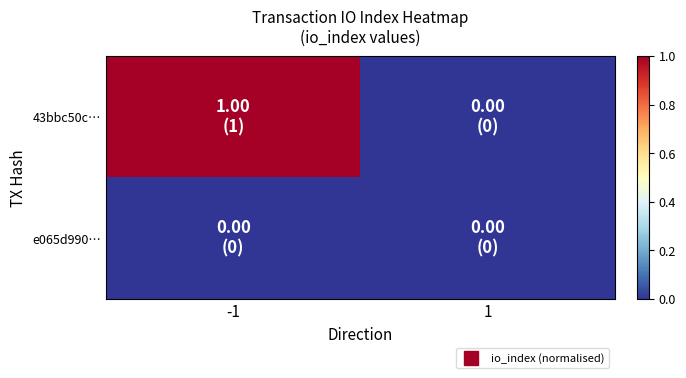

Between -1 and 1, which series saw the biggest shift?

43bbc50c…